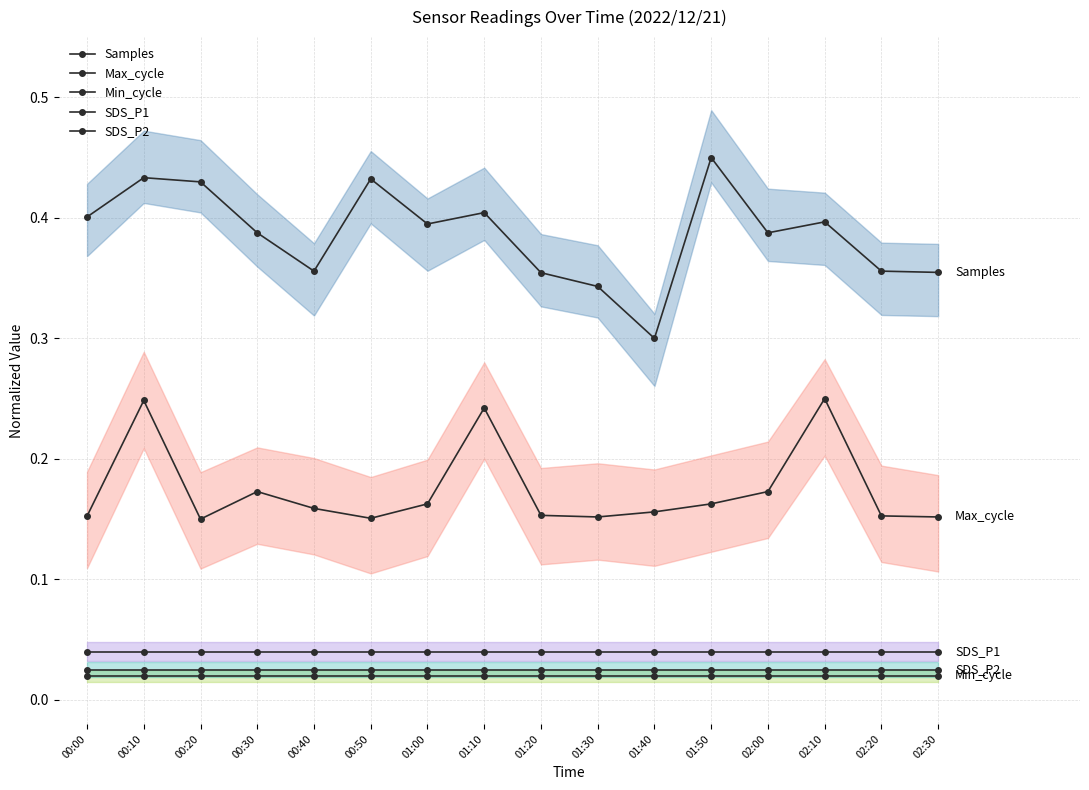

Which has a higher value, 00:10 or 01:00?

00:10